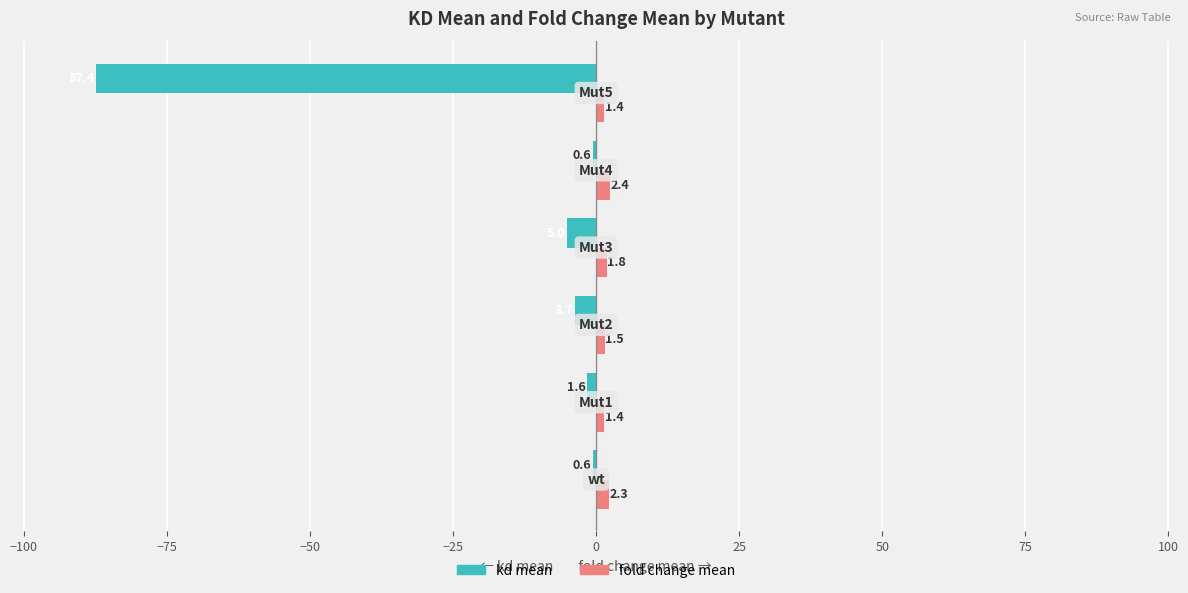

What is the smallest value displayed?

-87.4